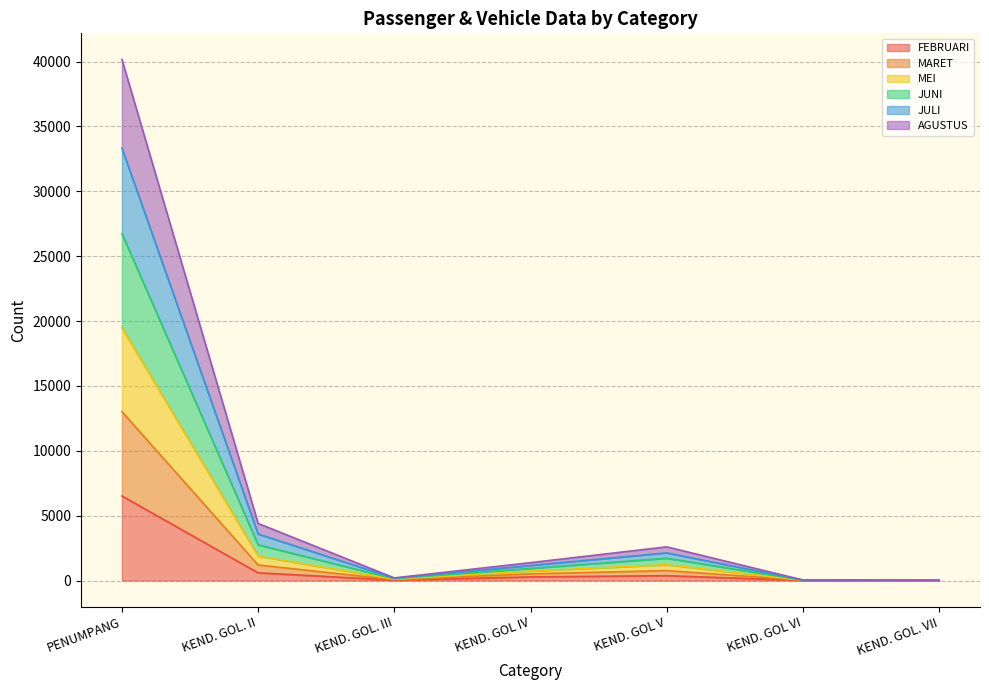

Which series changed the most between PENUMPANG and KEND. GOL V?

JUNI